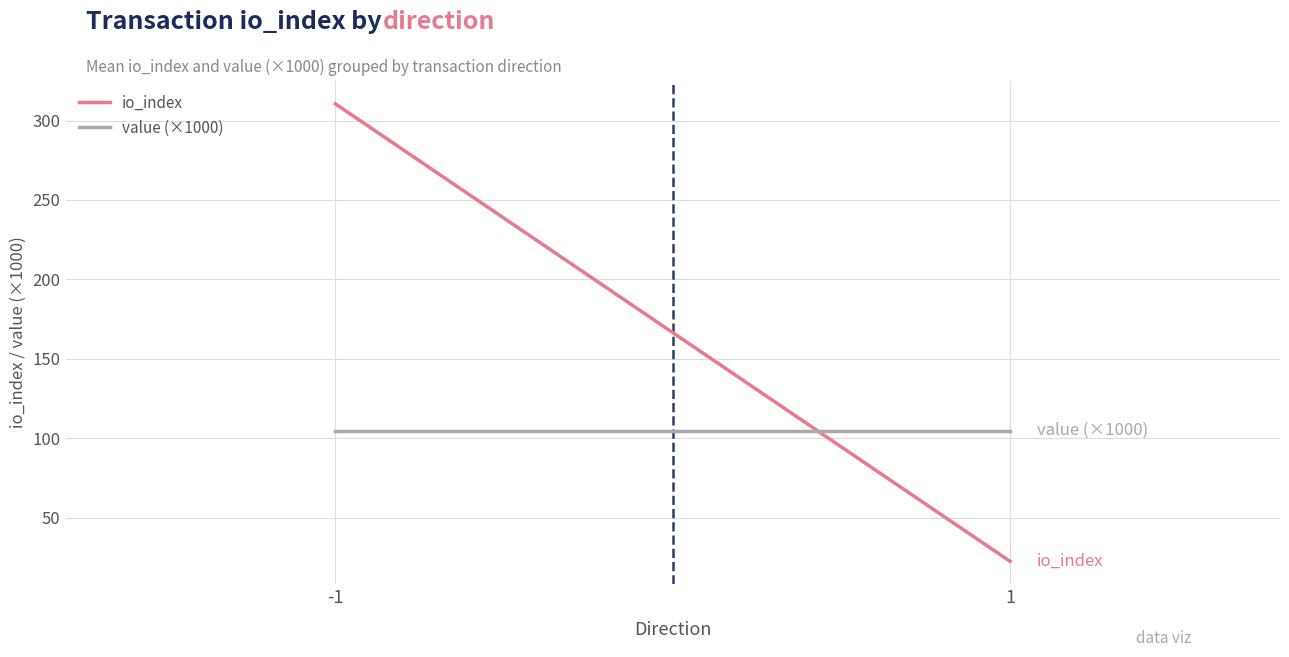

Reading left to right, what are all the values shown in this chart?

io_index: -1=310.5	1=22.5
value (×1000): -1=104.9	1=104.9